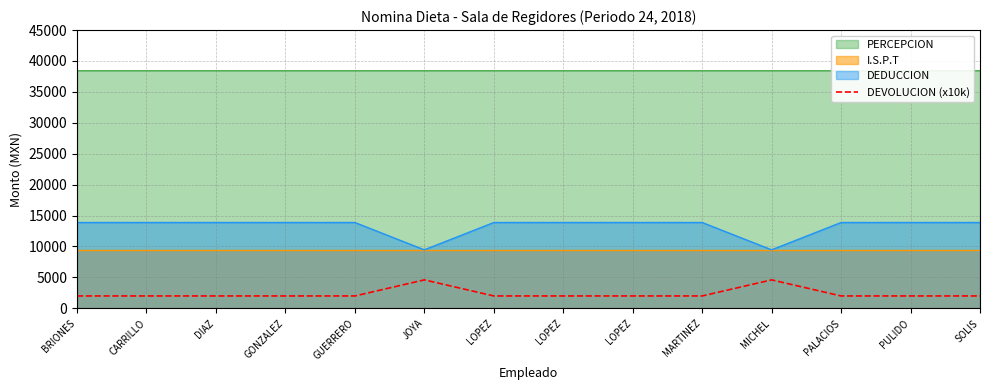

List the labels in order of value, smallest first.

BRIONES, CARRILLO, DIAZ, GONZALEZ, GUERRERO, LOPEZ, LOPEZ, LOPEZ, MARTINEZ, PALACIOS, PULIDO, SOLIS, JOYA, MICHEL